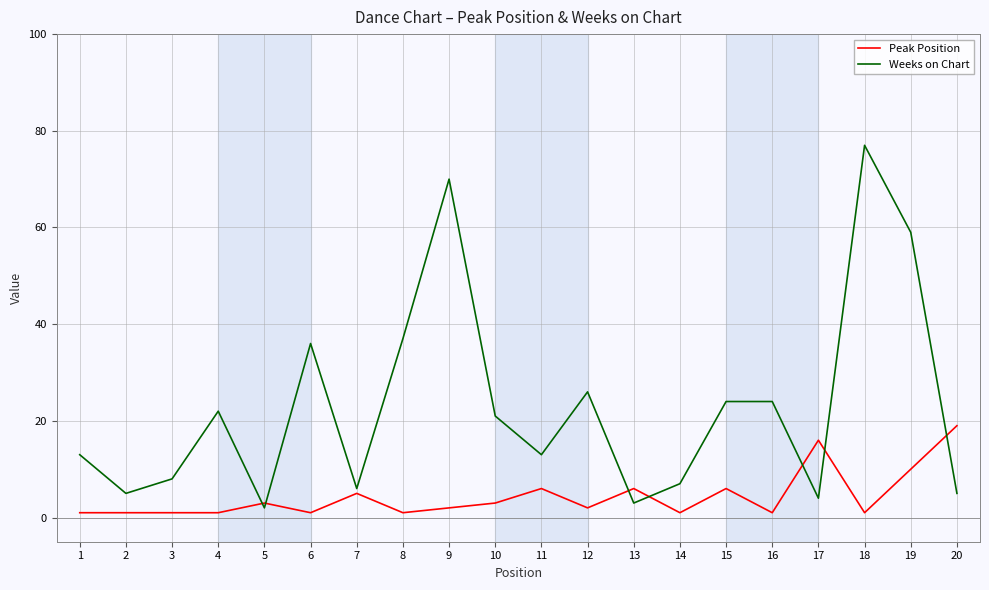

What is the maximum value shown in the chart?

77